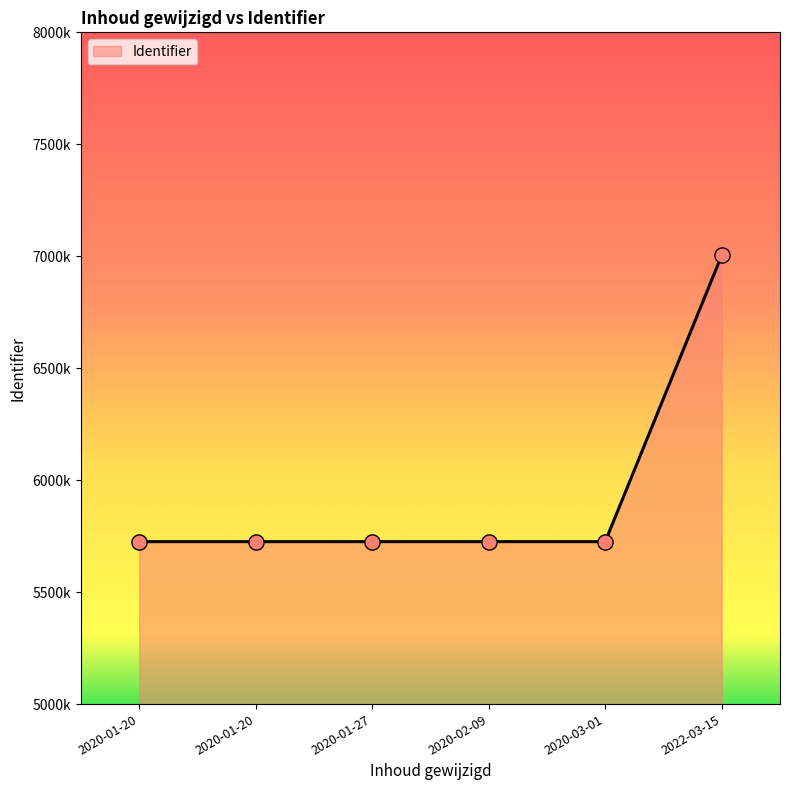

Is this an area chart (filled region under the line)?

Yes